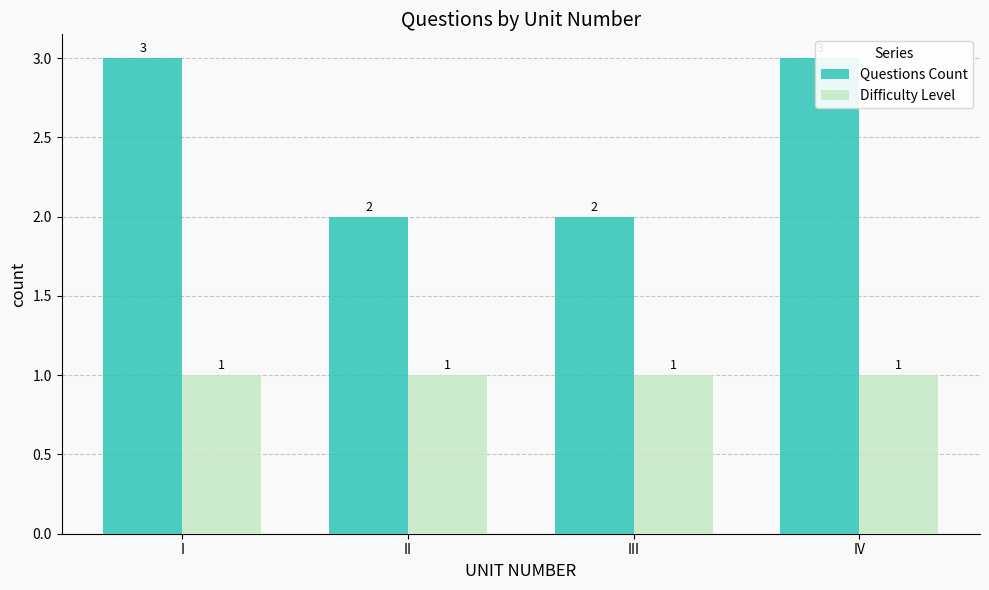

How many bars are there in total?

8